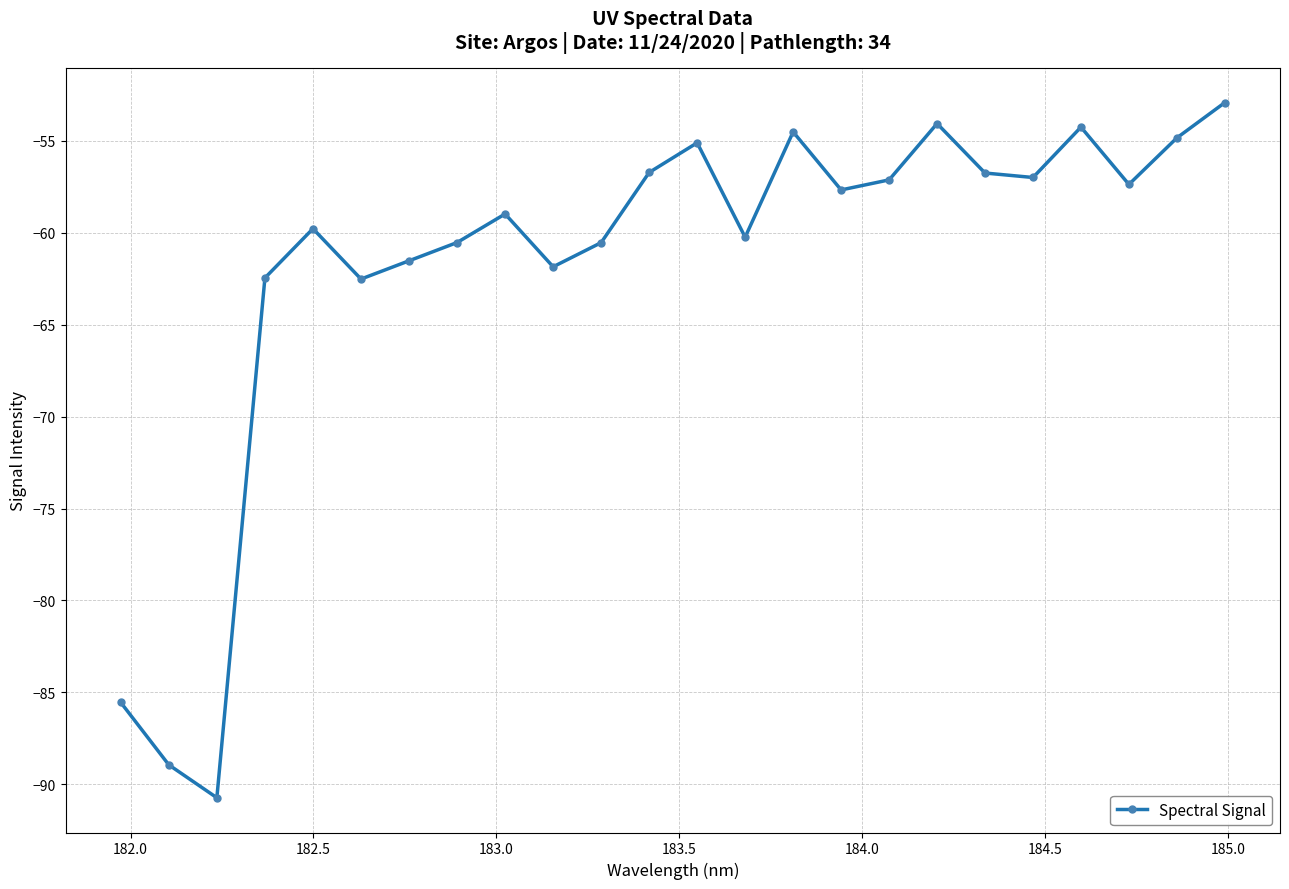

What is the sum of all values?

-1482.0